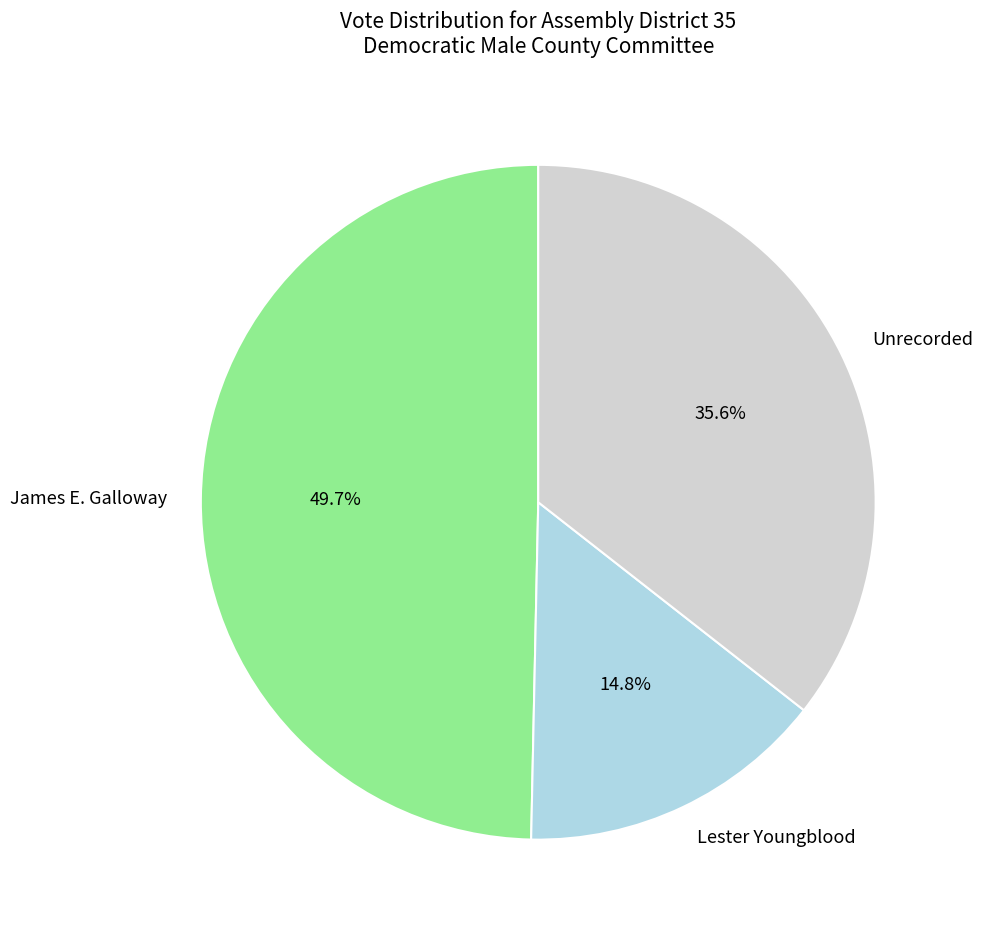

What is the smallest slice in the pie chart?

Lester Youngblood